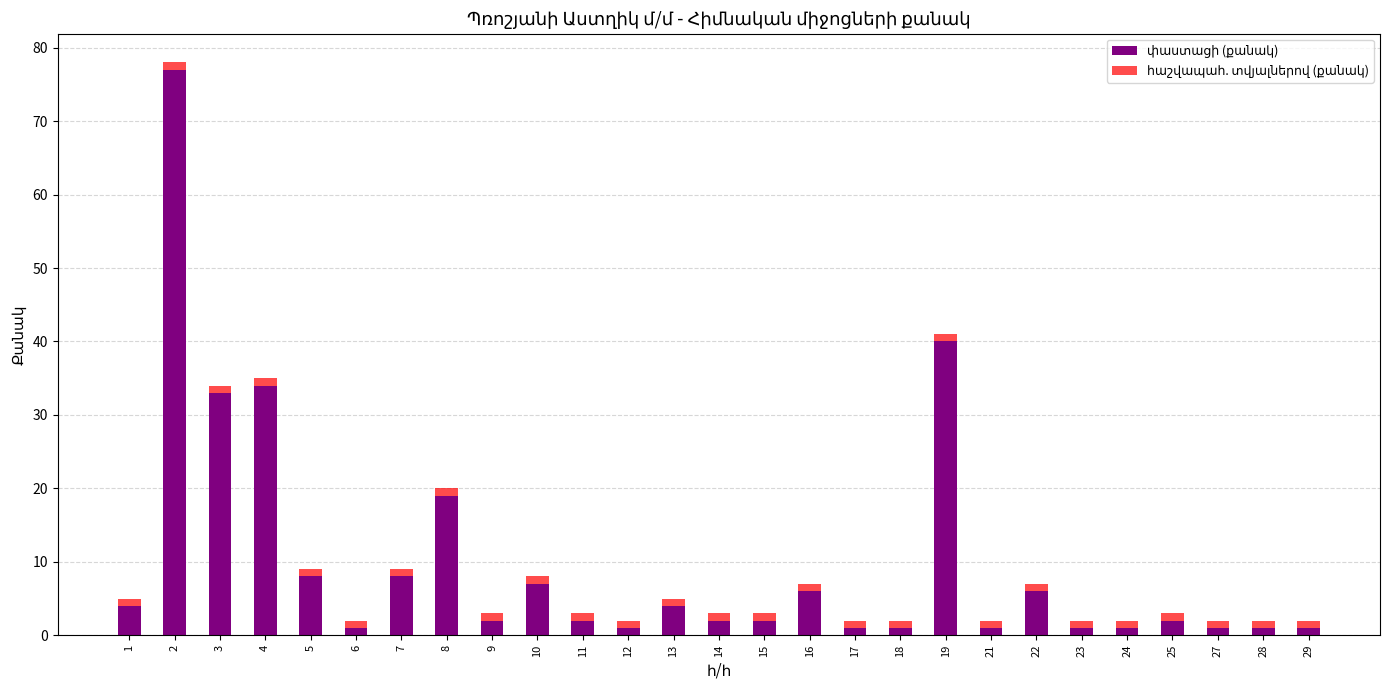

Which series changed the most between 2 and 27?

փաստացի (քանակ)